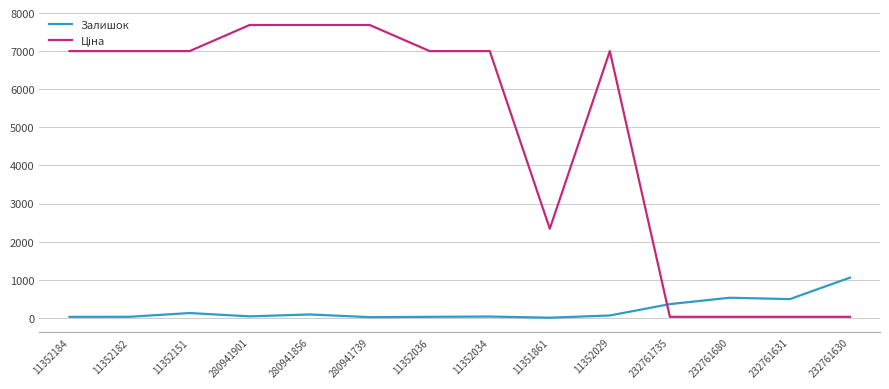

The Залишок series shows 26.0 at 11352184. True or false?

True